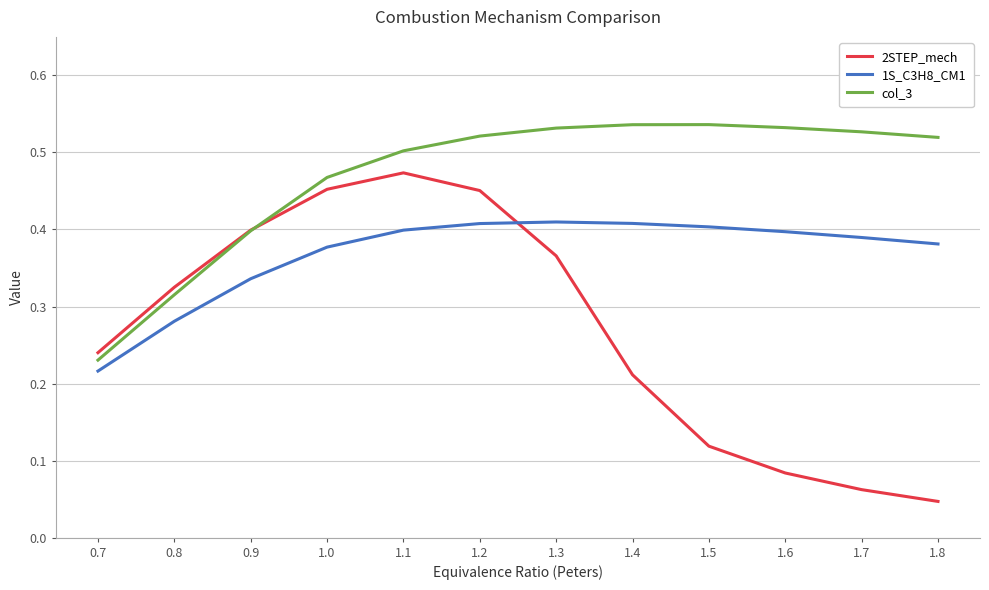

Which series has the largest range (max minus min)?

2STEP_mech